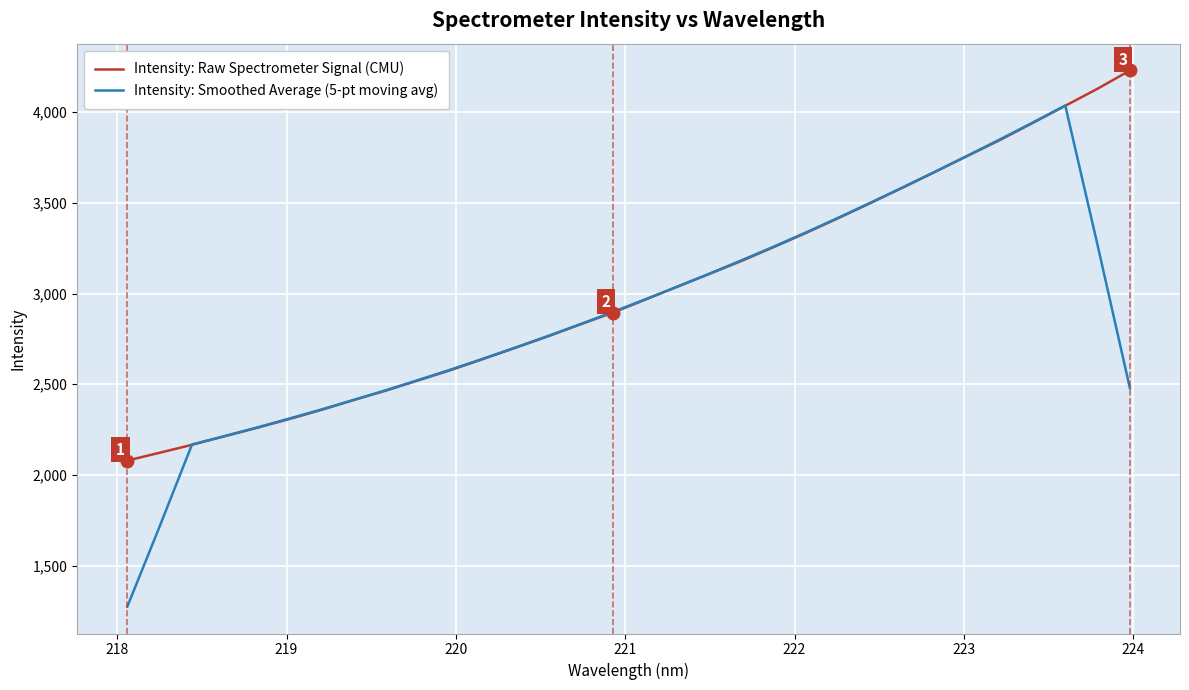

What is the smallest value displayed?

1273.5